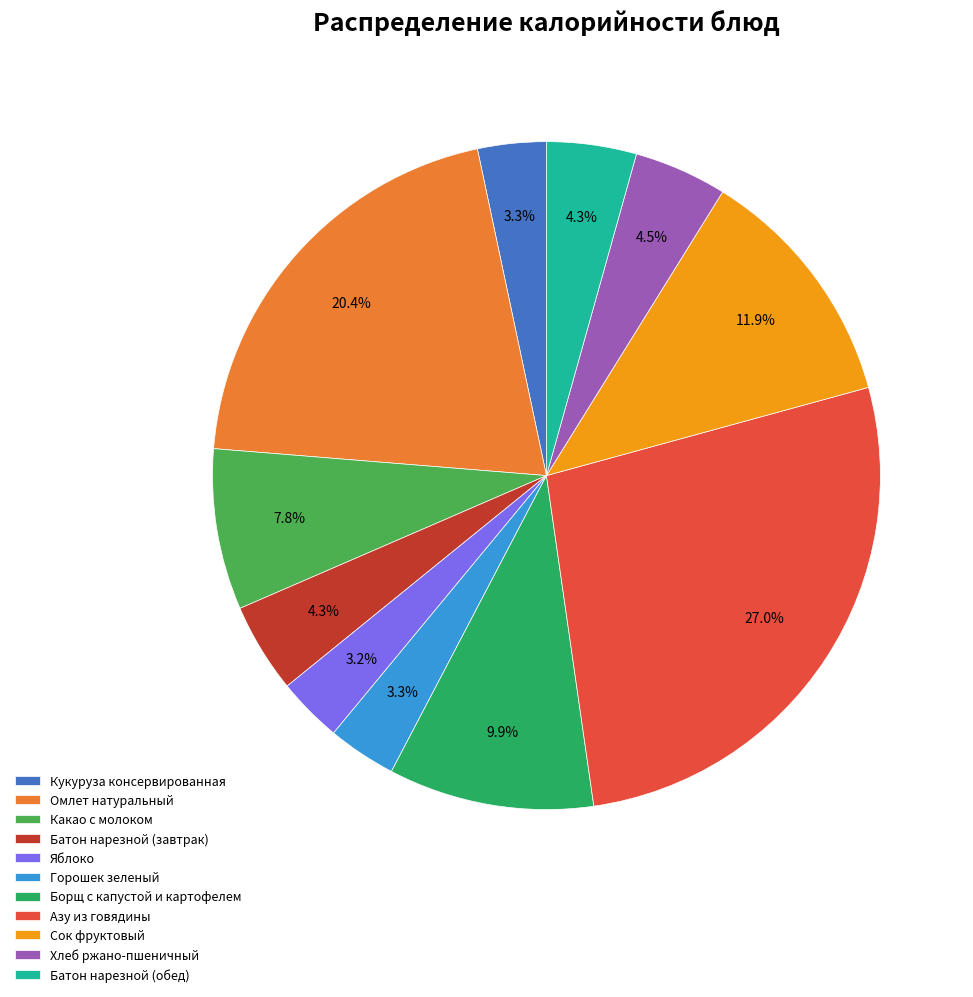

What percentage is the Батон нарезной (завтрак) slice, to the nearest percent?

4%